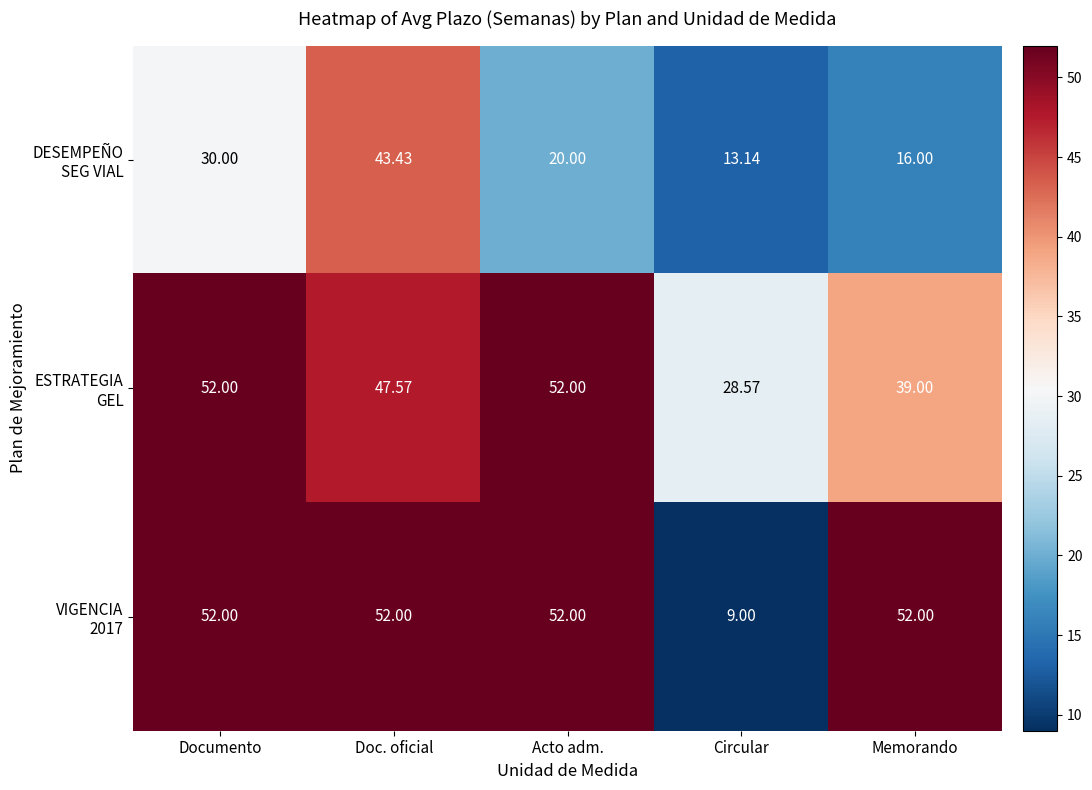

At which category is the sum across all series the highest?

Doc. oficial